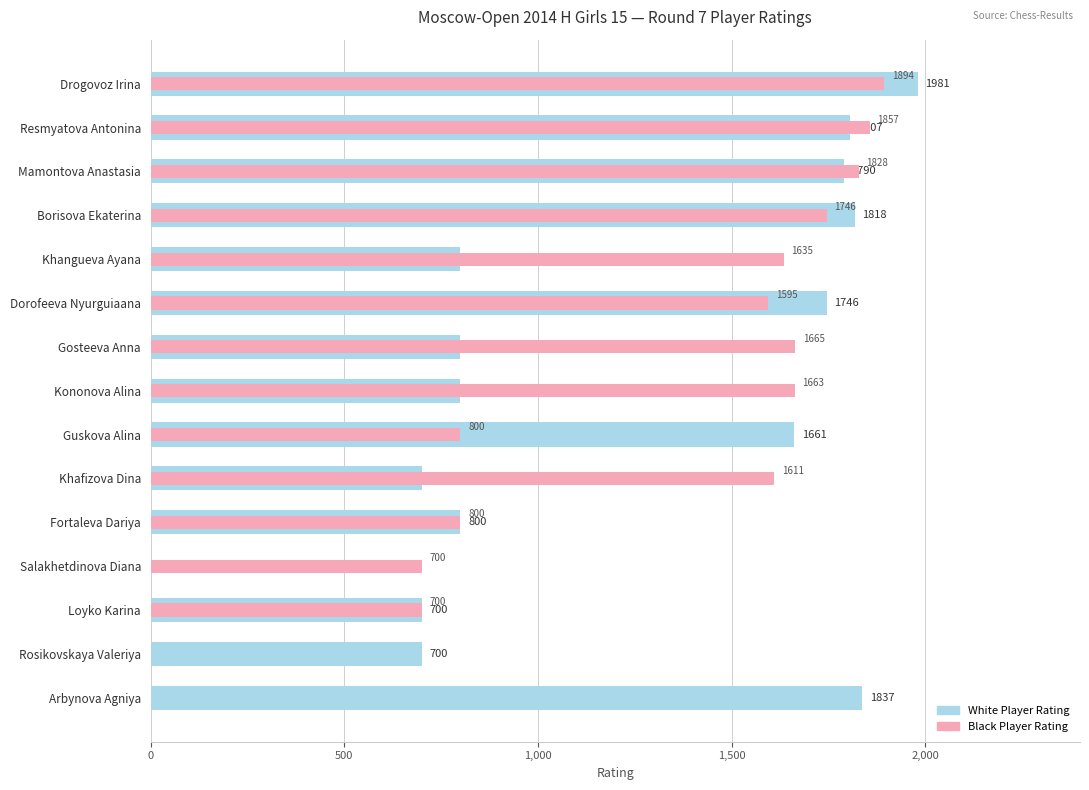

List the series in order of their overall mean, highest first.

Black Rating, White Rating